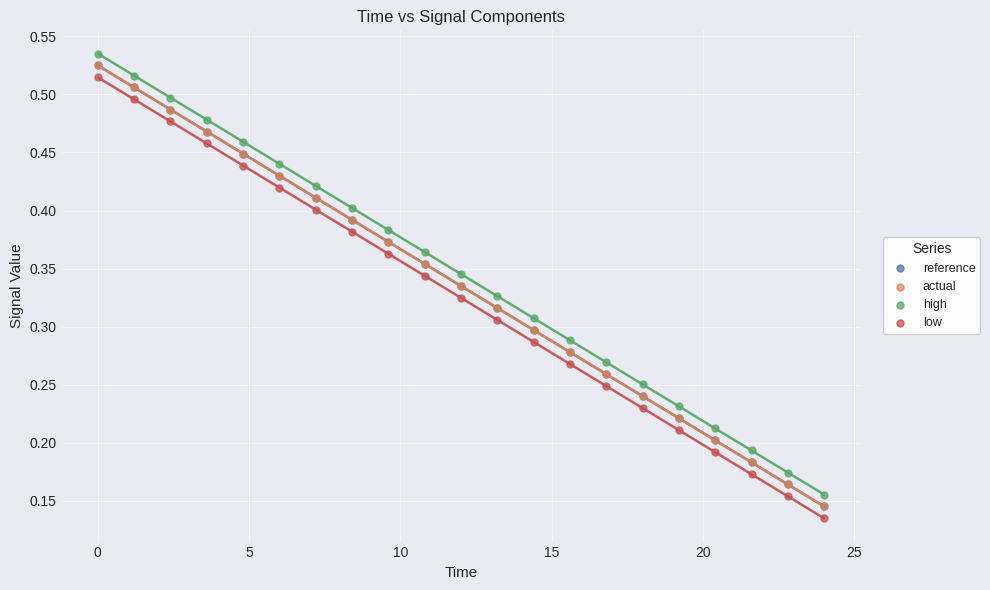

Which series has the largest Y range (max minus min)?

actual